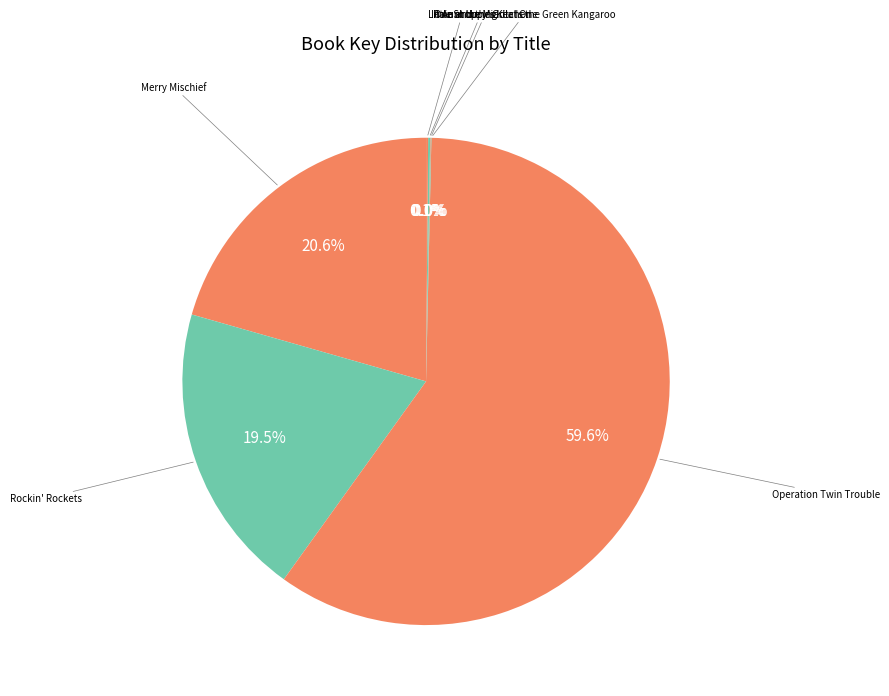

How many slices are in this pie chart?

7